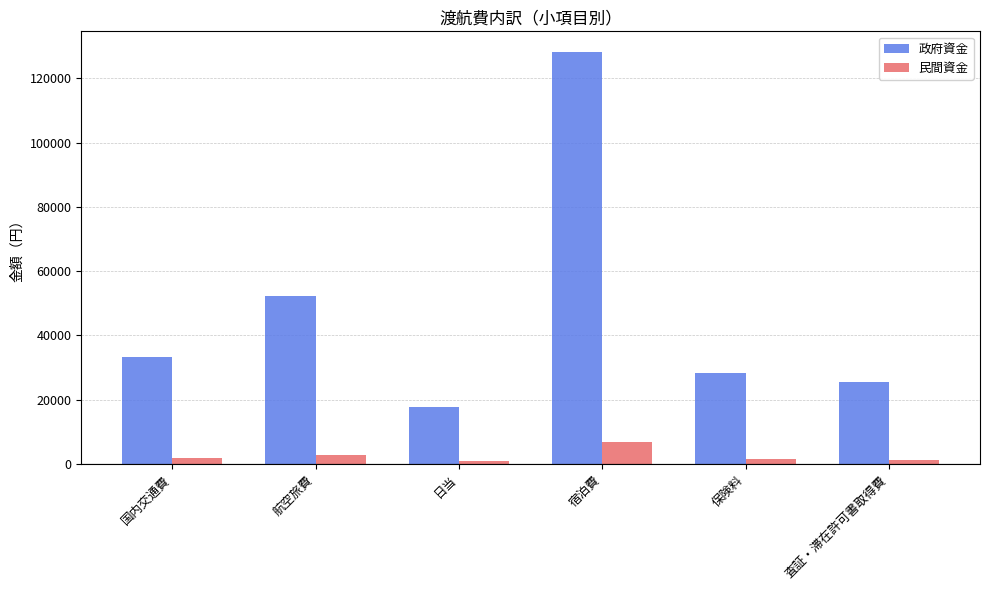

At which label does 政府資金 reach its peak?

宿泊費